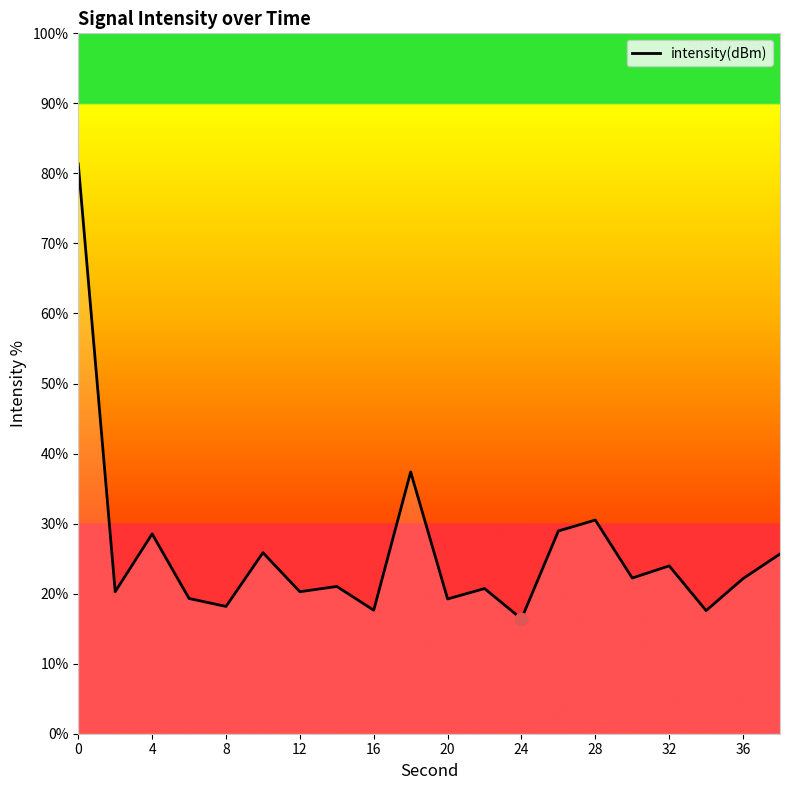

What is the difference between the maximum and minimum values?

65.0